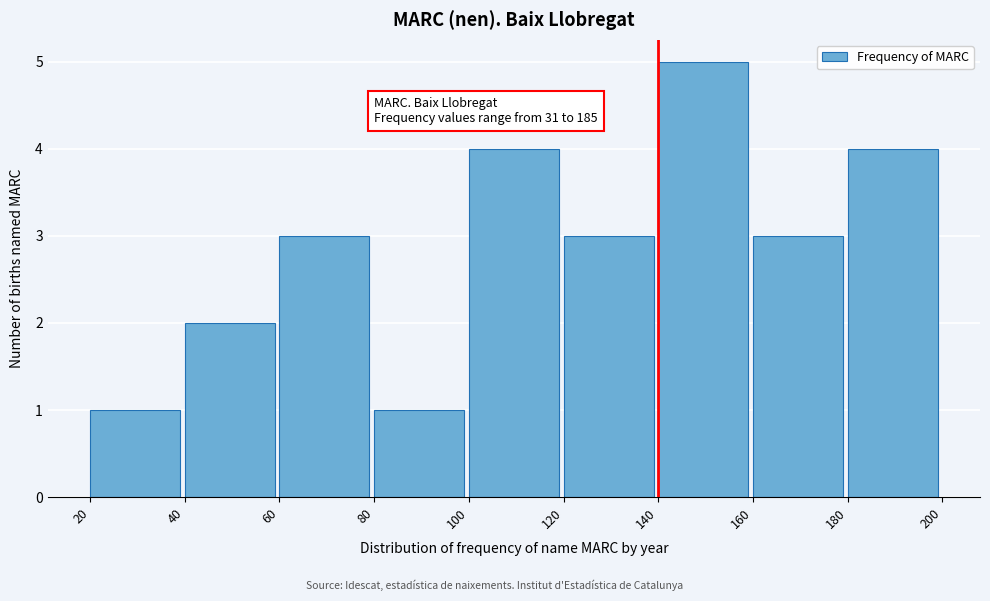

Reading left to right, extract all data points from this chart.

1	2	3	1	4	3	5	3	4